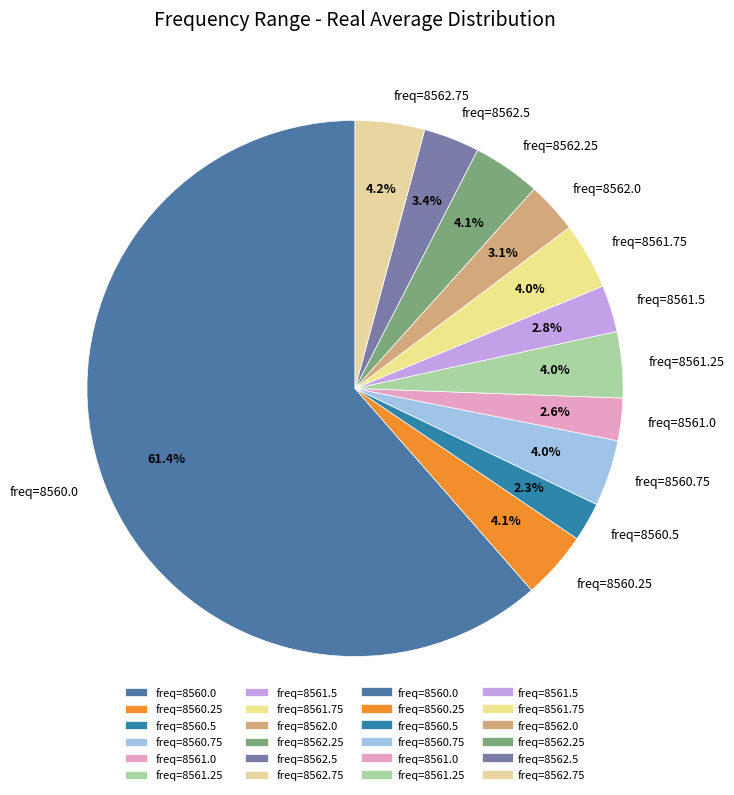

What is the largest slice in the pie chart?

freq=8560.0